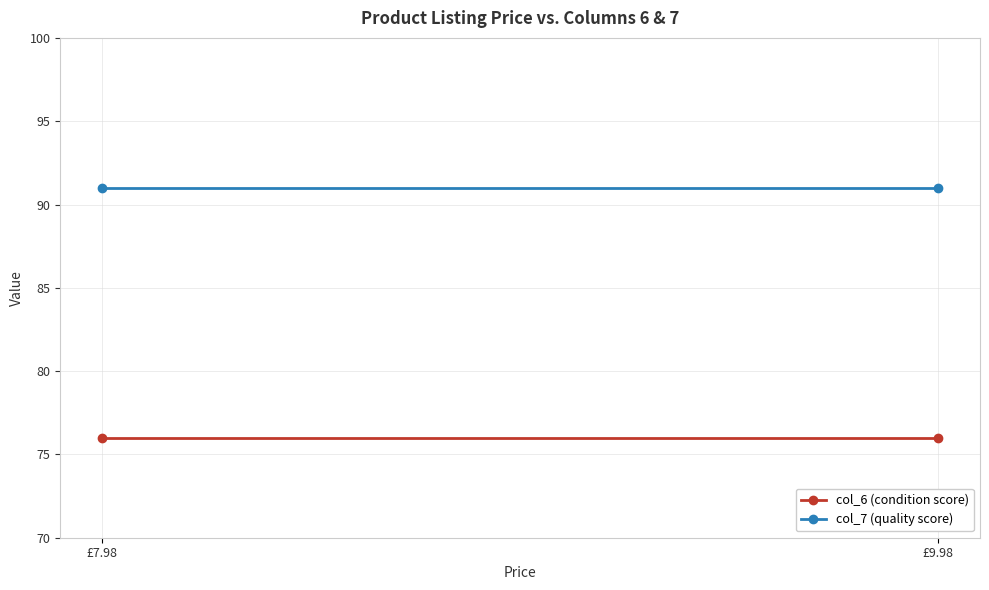

Rank the series by their maximum value, from lowest to highest.

col_6 (condition score), col_7 (quality score)